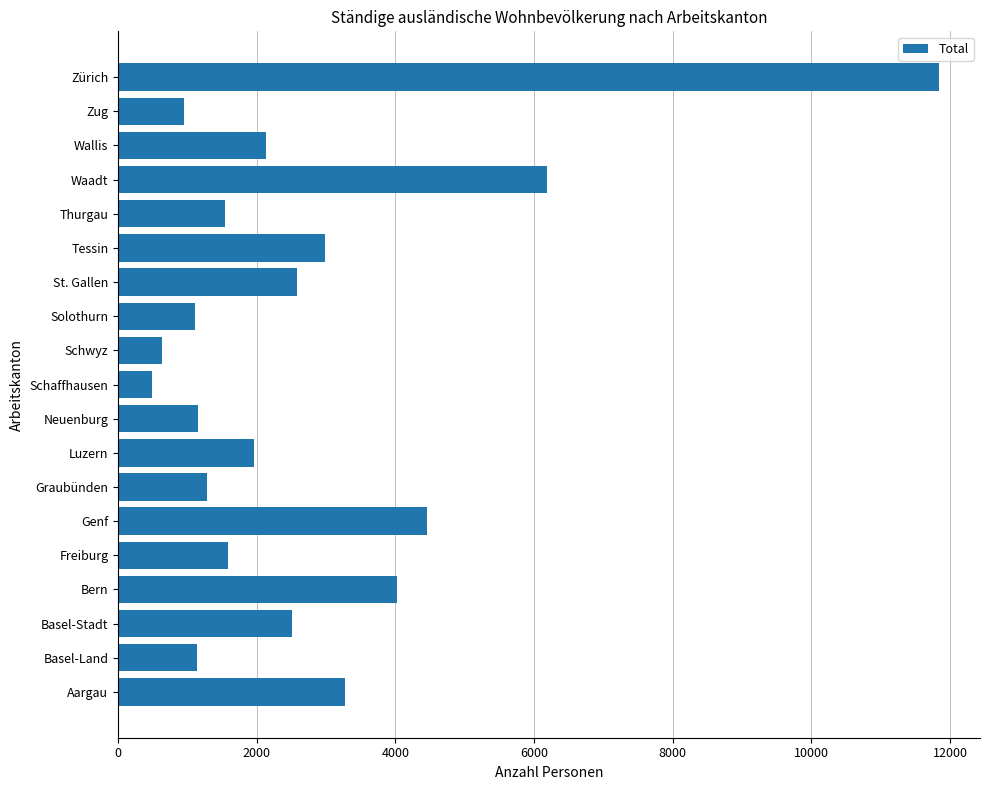

What is the difference between the second highest and minimum values?

5697